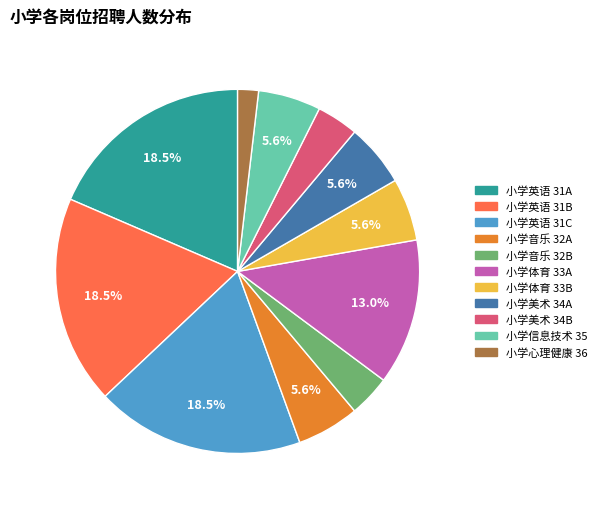

Which category has the smallest portion of the pie?

小学心理健康 36